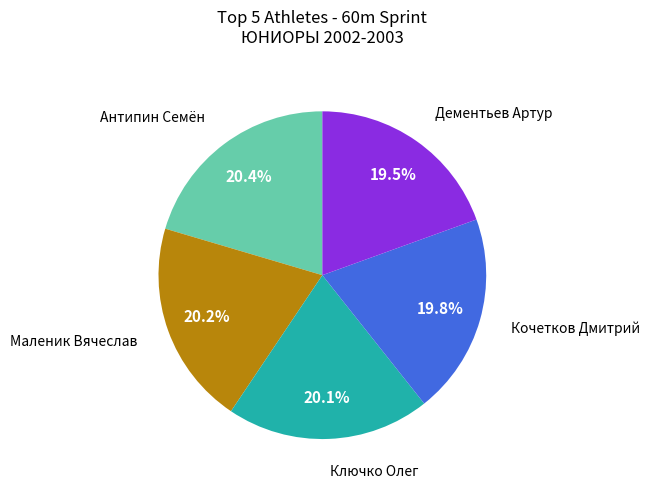

Is there a majority slice in this chart?

No